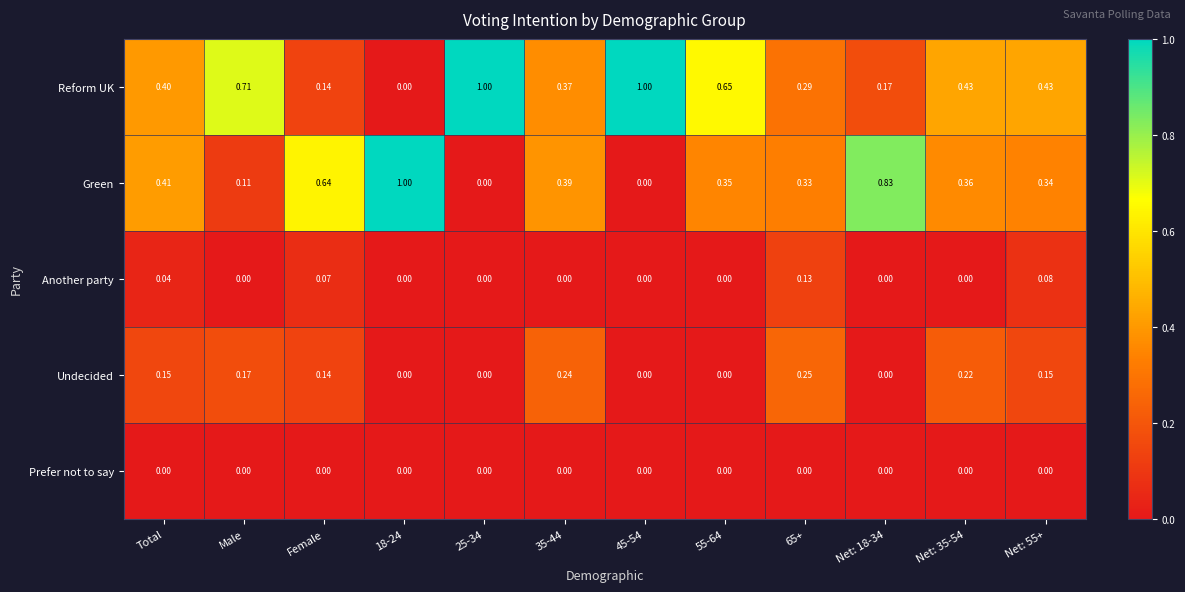

Which series has the largest total across all categories?

Reform UK